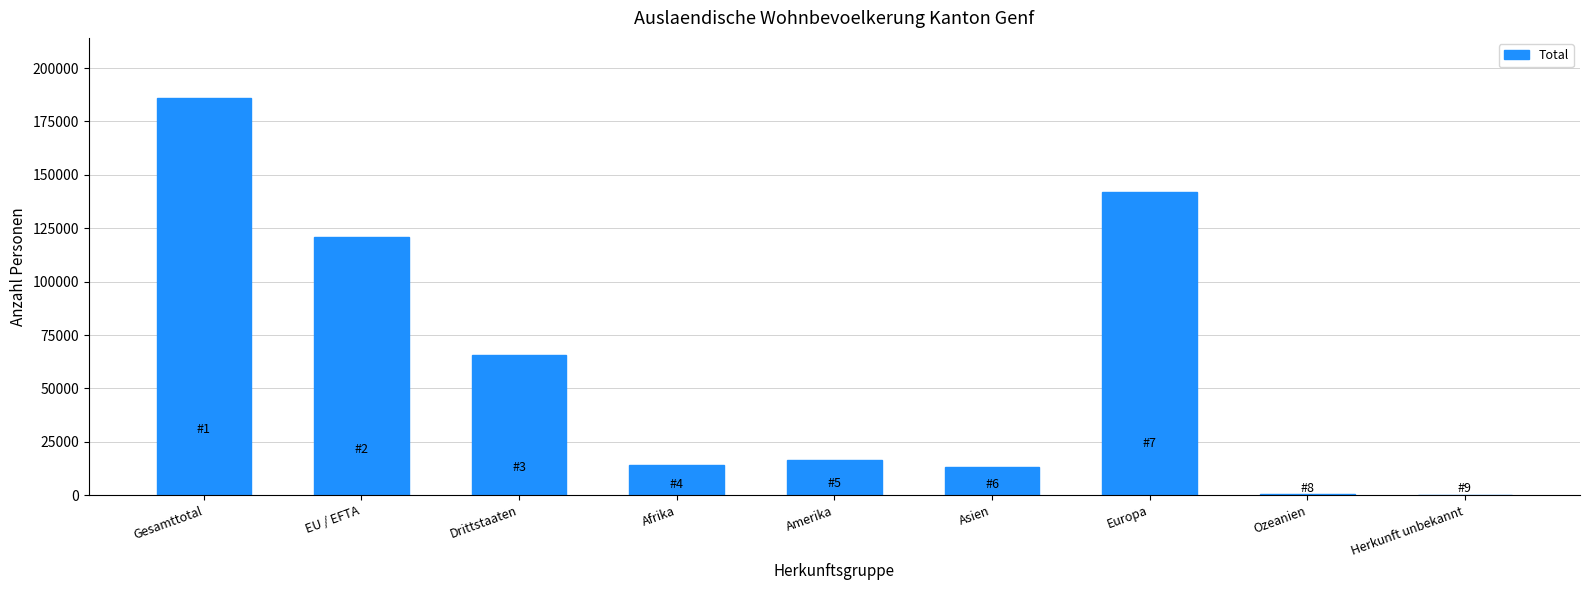

What is the approximate value at Herkunft unbekannt, to the nearest 100?

200